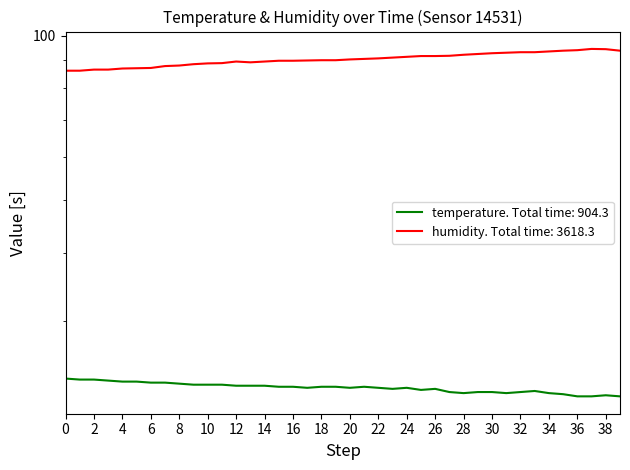

How many lines are shown in the chart?

2